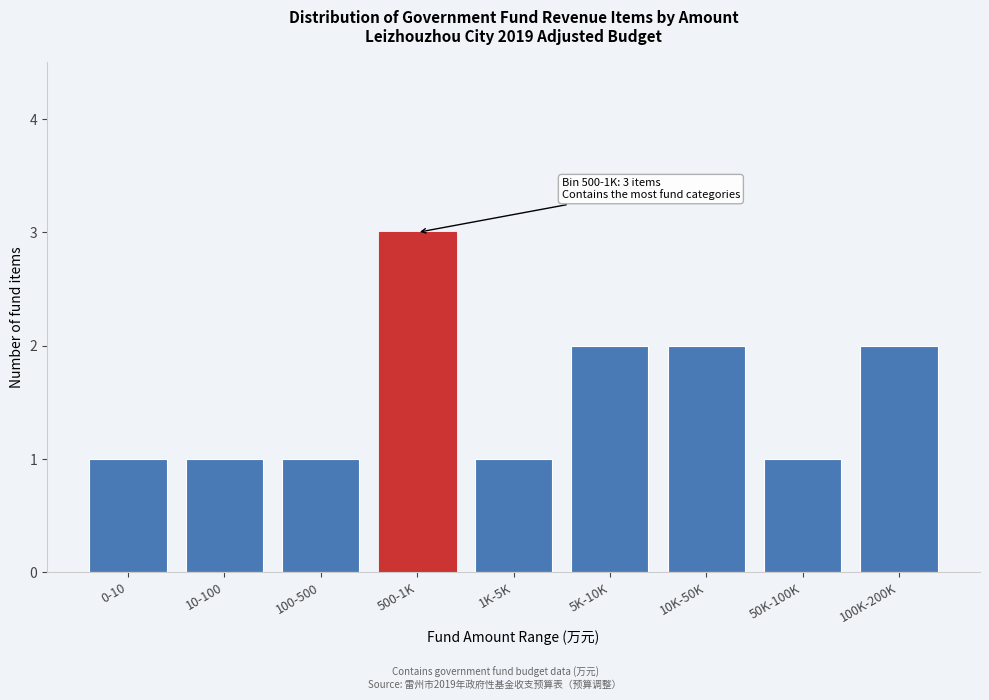

Reading left to right, transcribe all the data shown in this chart.

1	1	1	3	1	2	2	1	2